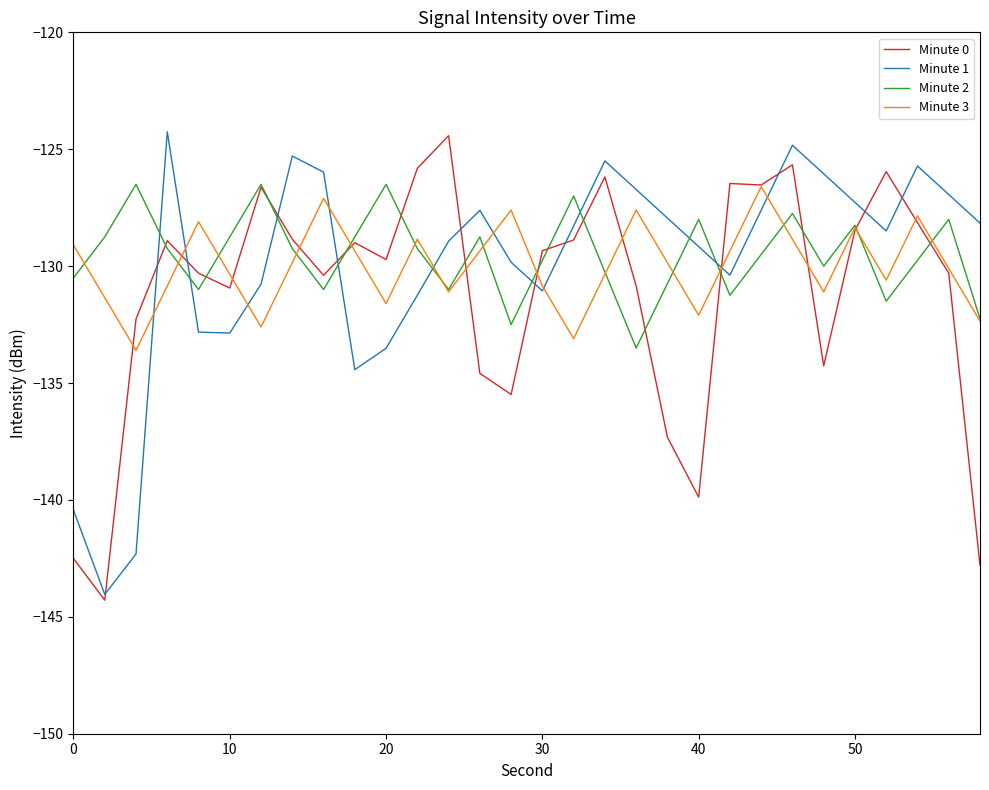

What is the maximum value shown in the chart?

-124.3